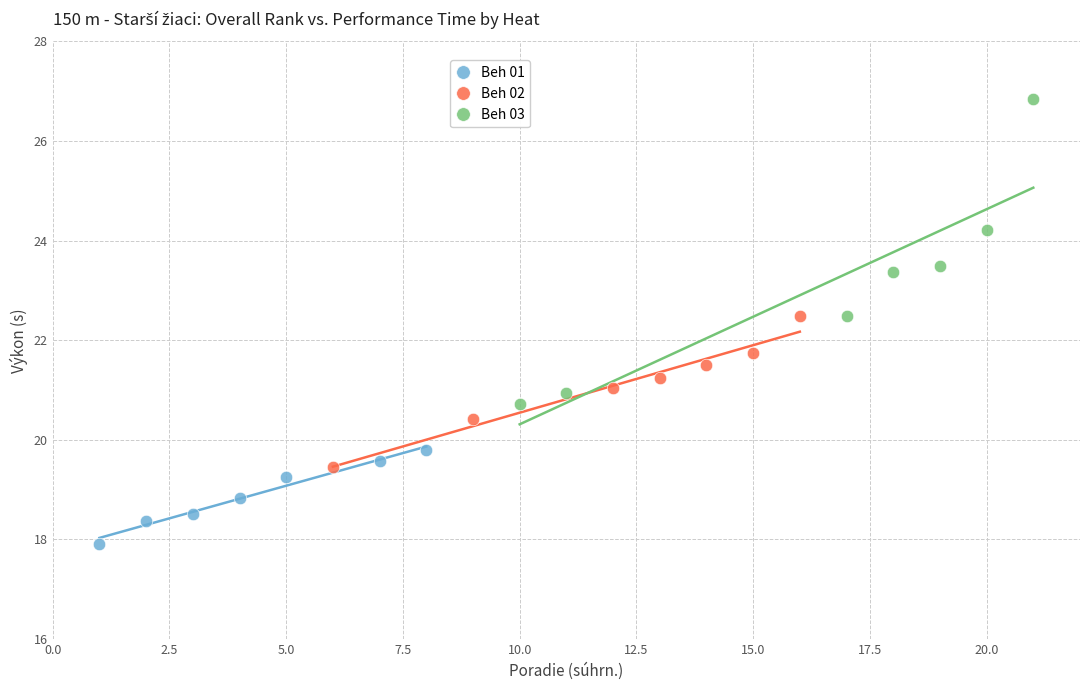

Which series has the widest spread of Y values?

Beh 03